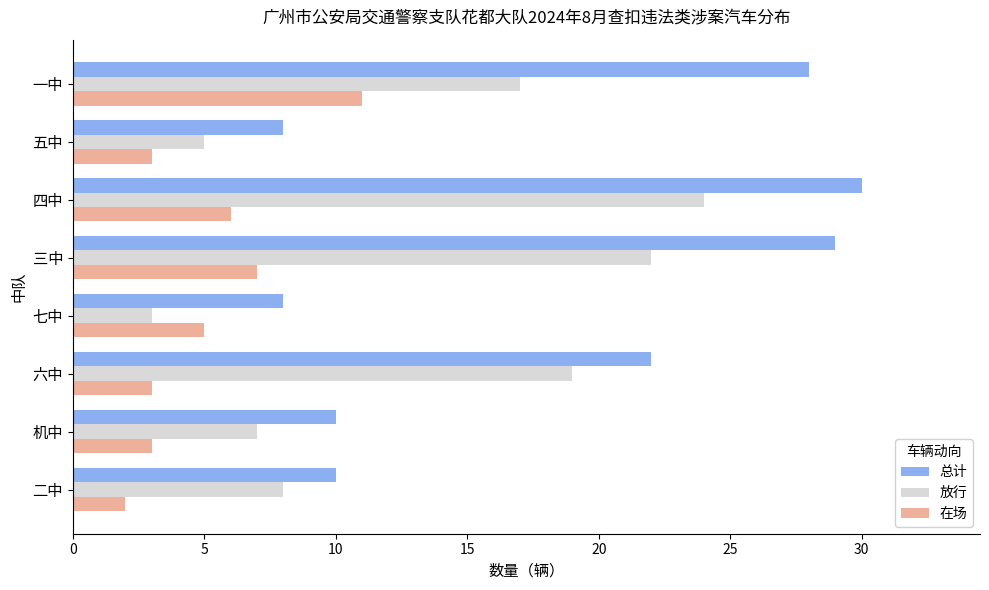

What is the difference between the second highest and minimum values in the 在场 series?

5